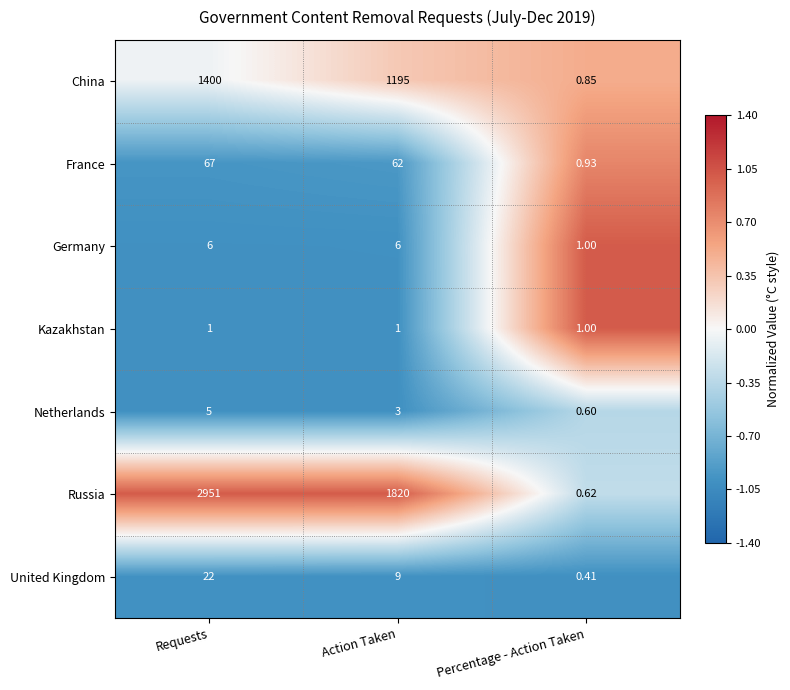

Between Action Taken and Percentage - Action Taken, which series saw the biggest shift?

Russia